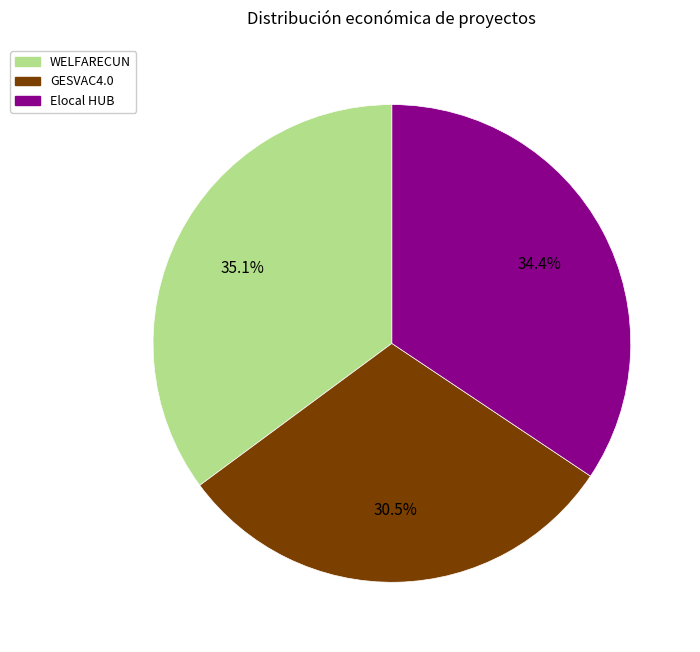

How many slices are in this pie chart?

3